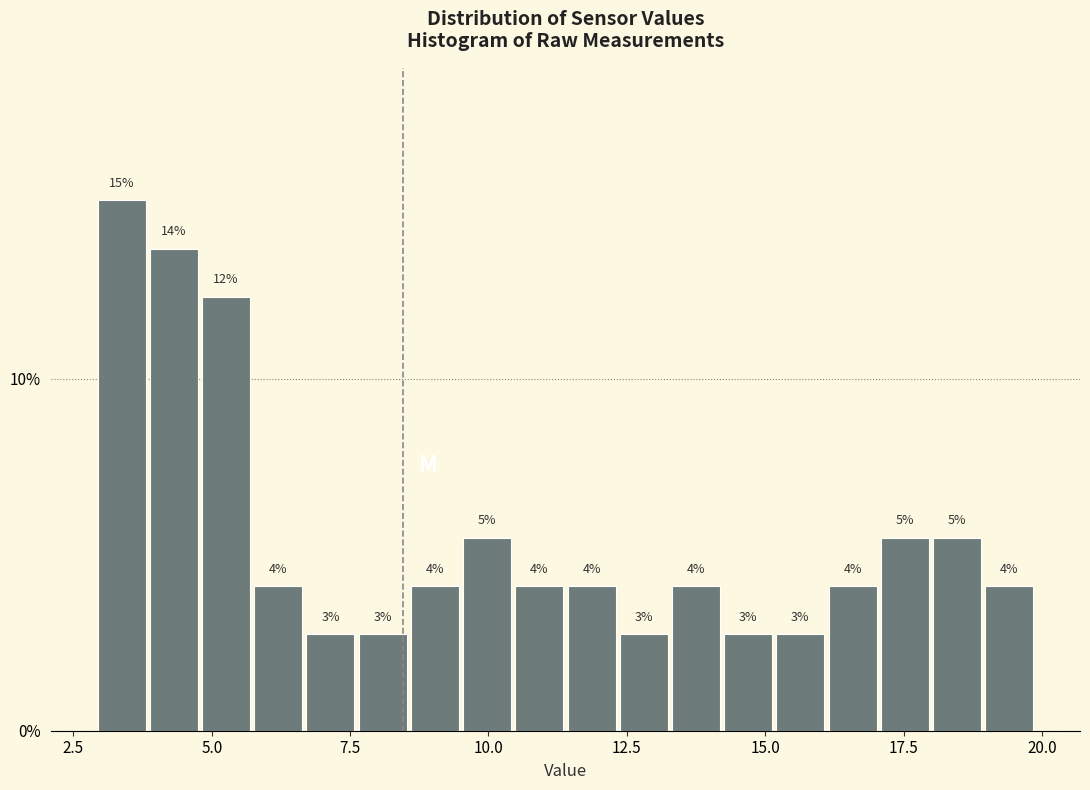

Around what value on the x-axis is the tallest bar? Give the approximate position of its centre, as read against the axis.

3.5